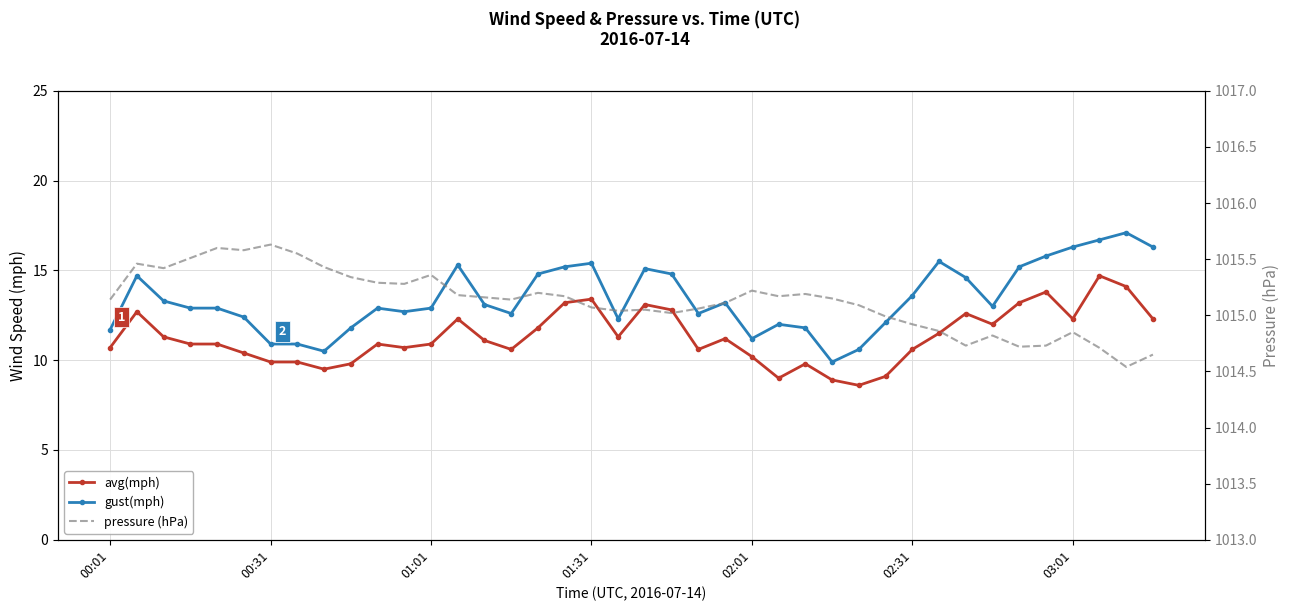

In gust(mph), how many points are higher than both neighbors (excluding endpoints)?

9